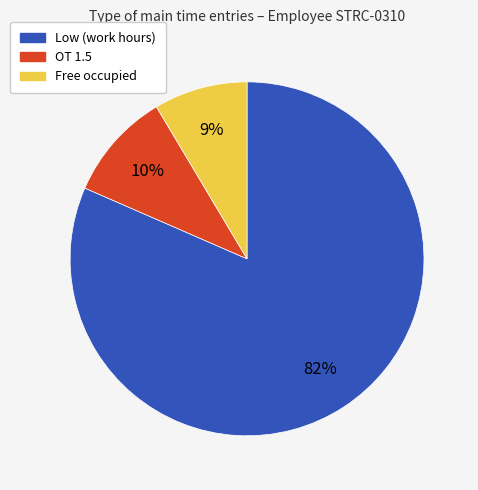

Is there any slice that represents more than half of the pie?

Yes